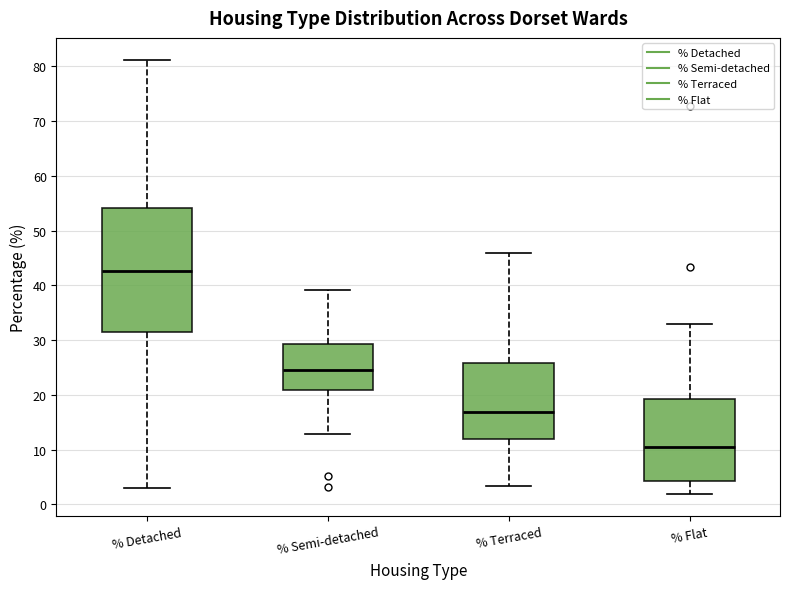

Which box's median line is the highest?

% Detached